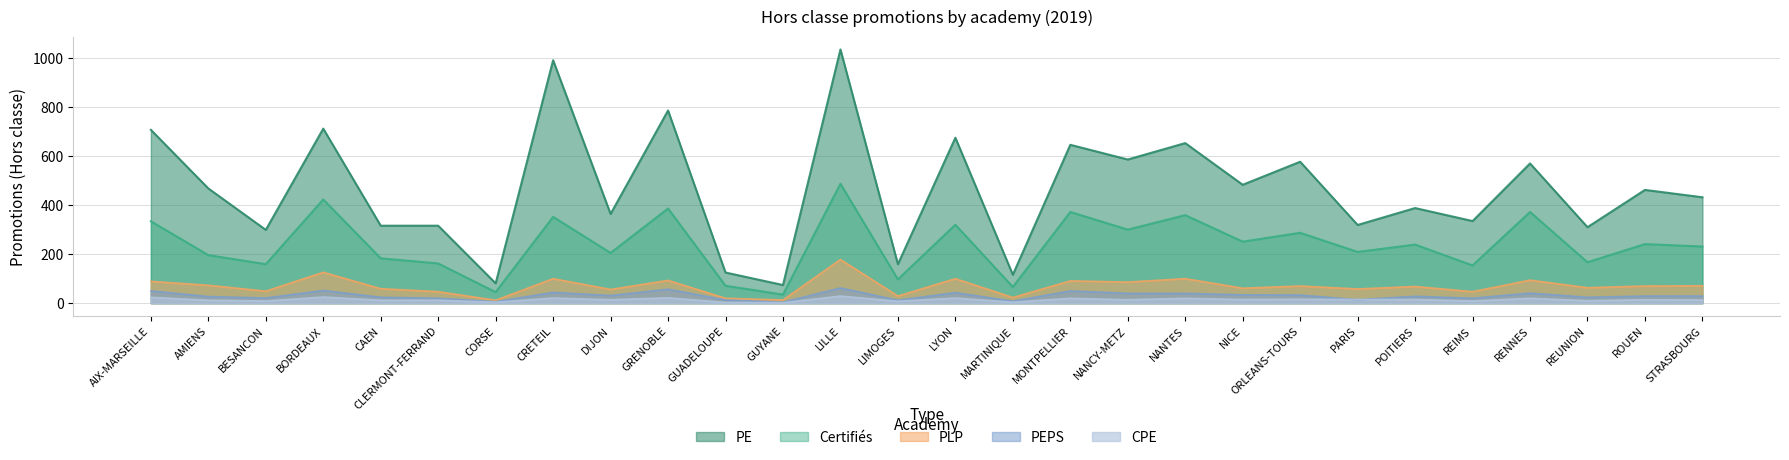

What is the spread (max minus min) of values at BESANCON?

290